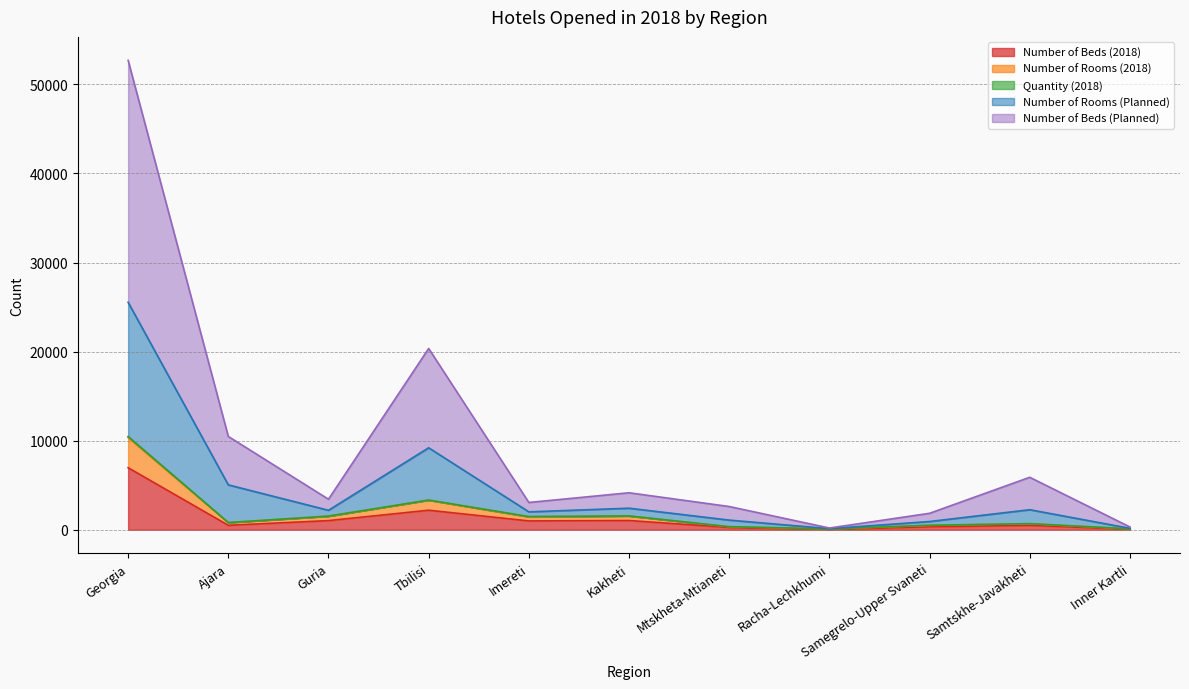

True or false: Number of Rooms (2018) and Number of Beds (Planned) intersect in this chart.

False